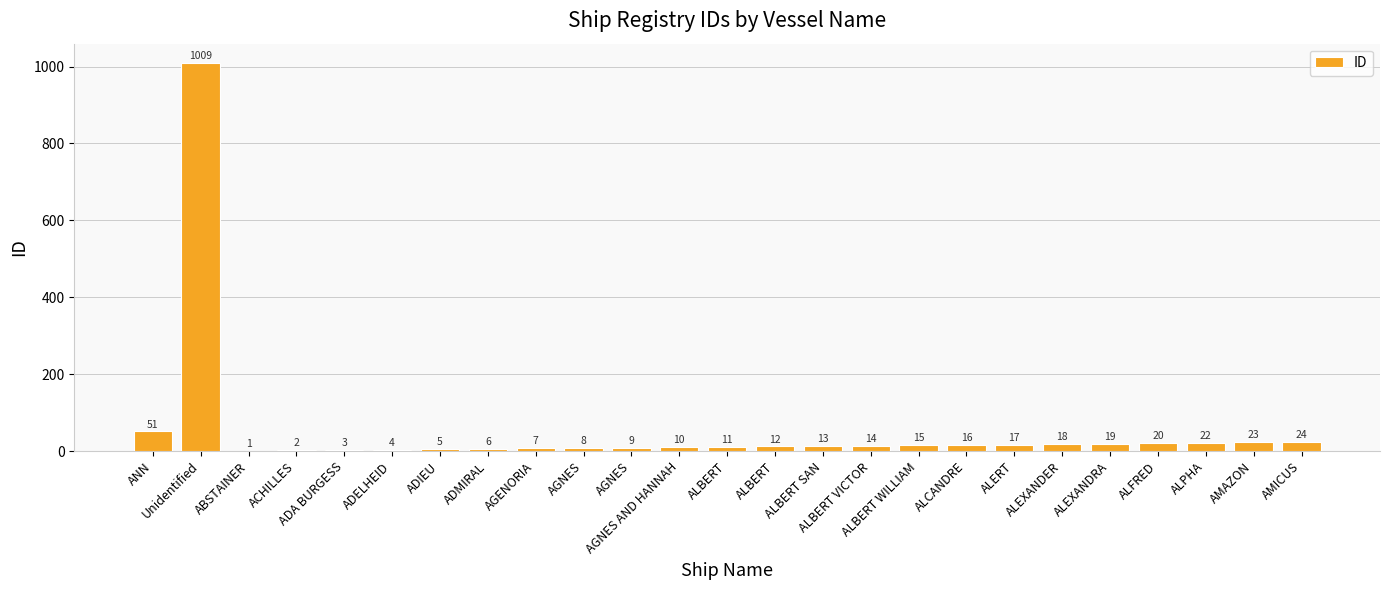

What is the minimum value shown in the chart?

1